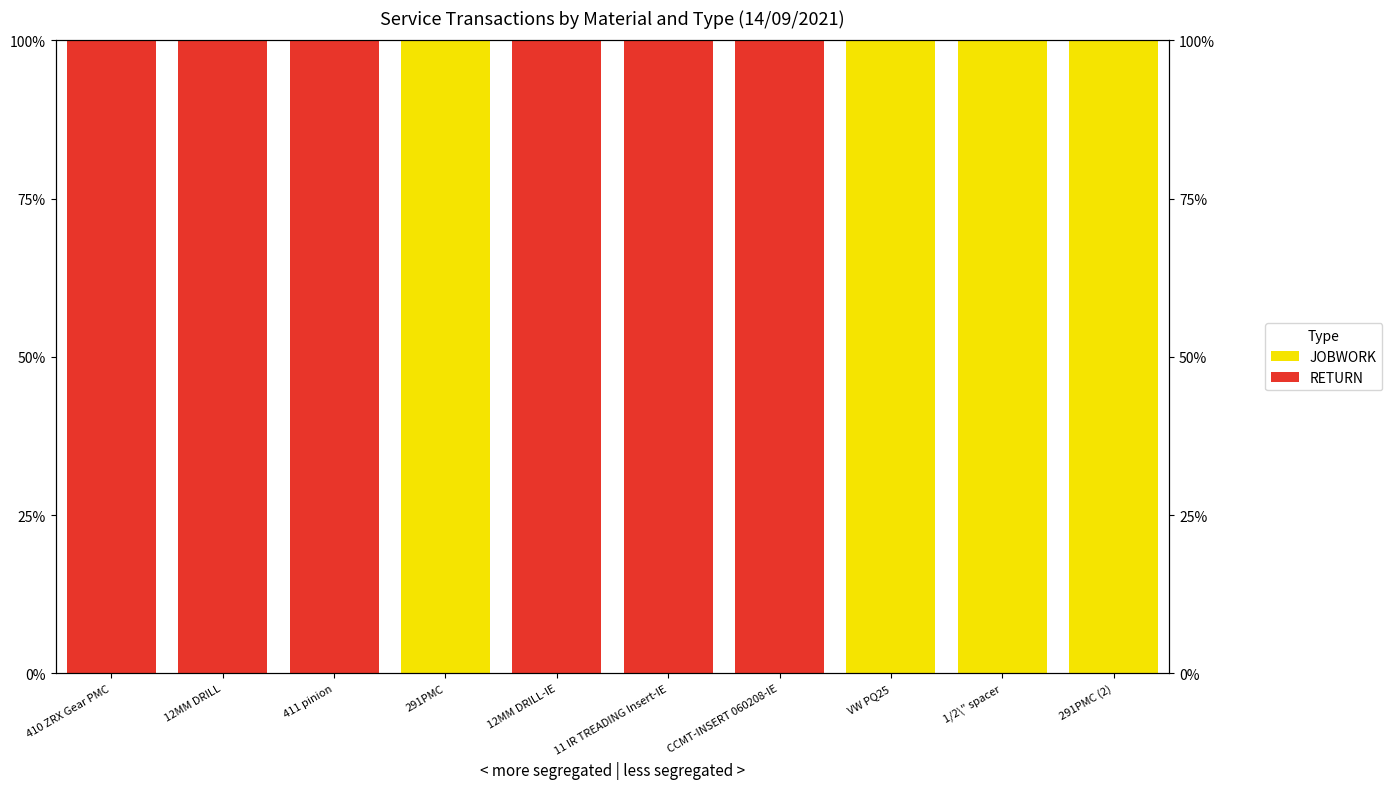

Which series changed the most between 291PMC and 1/2\" spacer?

JOBWORK